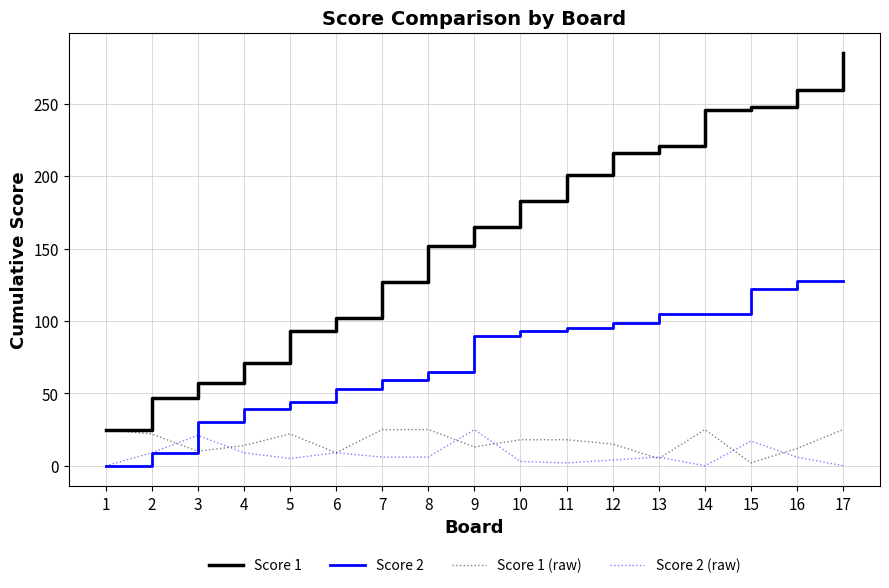

Does the chart have visible grid lines?

Yes